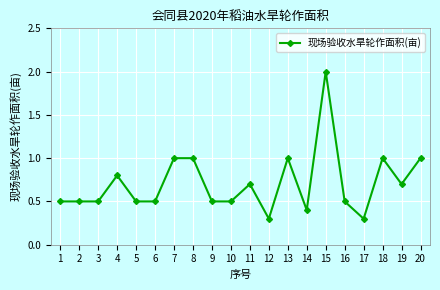

What is the minimum value shown in the chart?

0.3